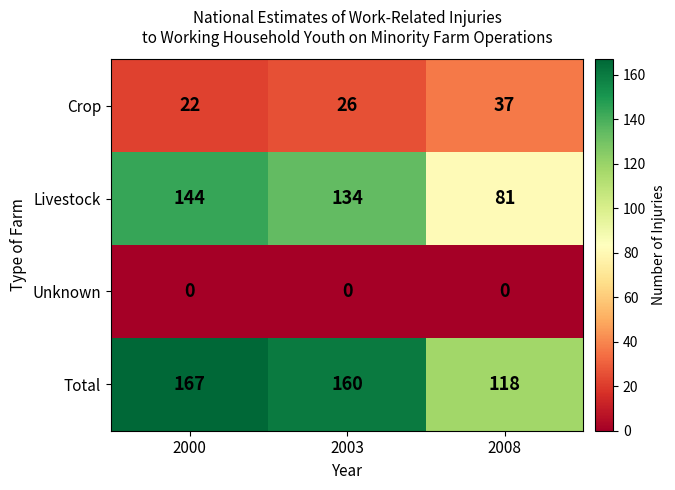

Which series has the largest total across all categories?

Total